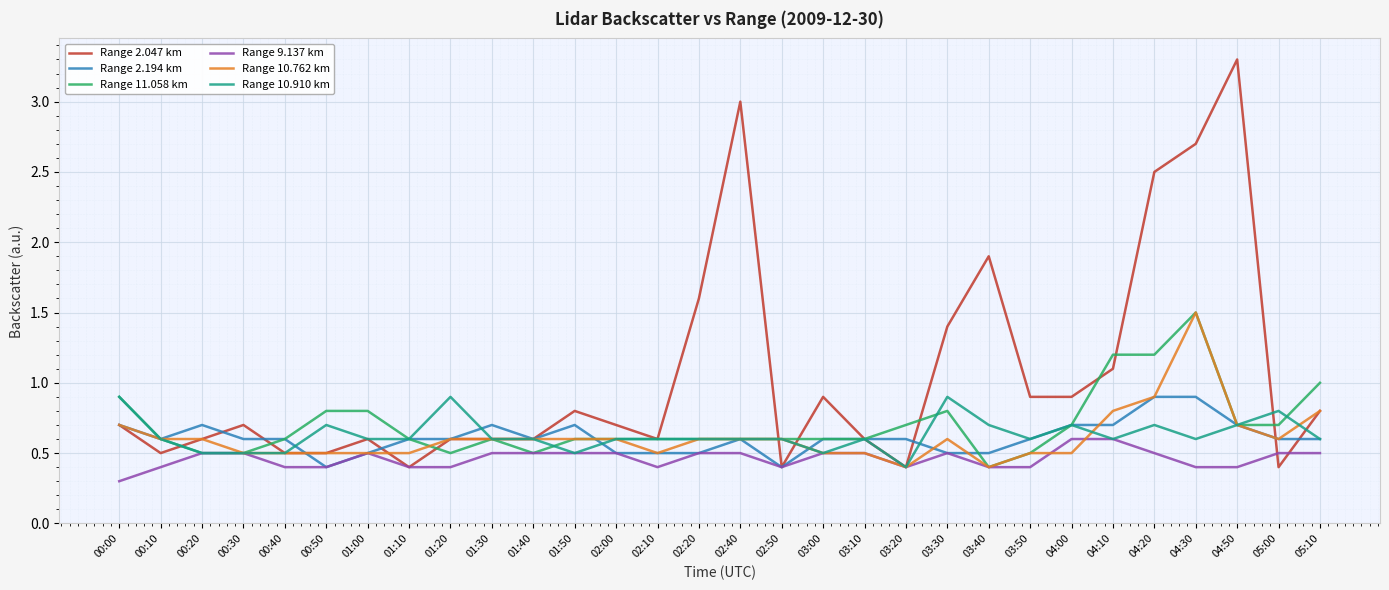

What is the difference between the maximum and minimum values in the Range 10.762 km series?

1.1